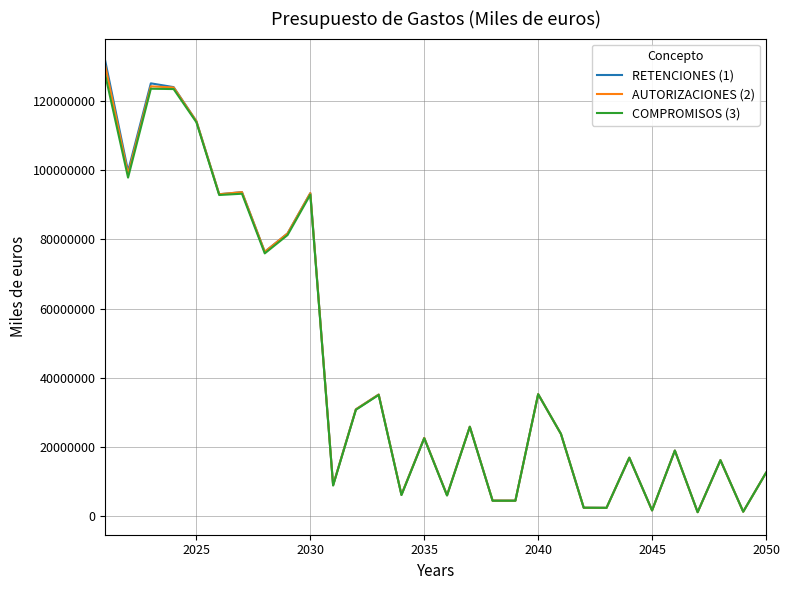

What is the greatest value displayed?

131552527